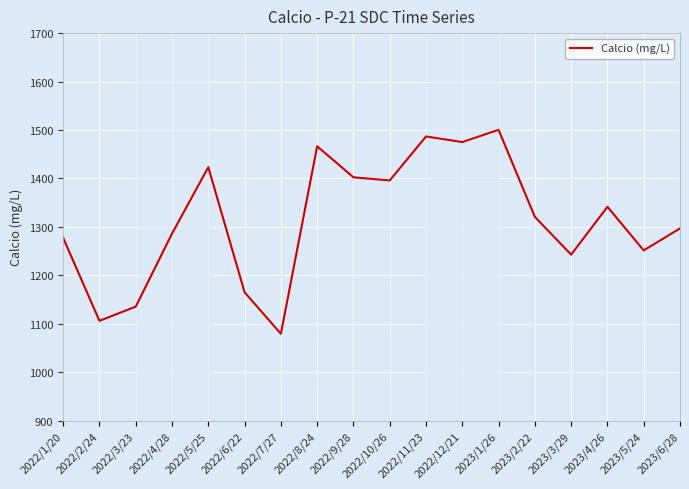

Approximately how many times larger is the value at 2022/10/26 compared to 2022/3/23?

1.2